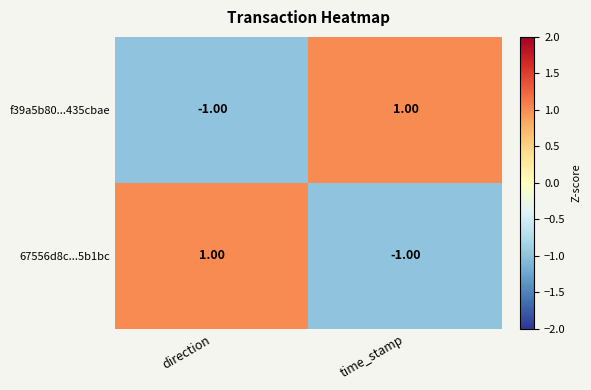

Rank the categories by f39a5b80...435cbae value from highest to lowest.

time_stamp, direction